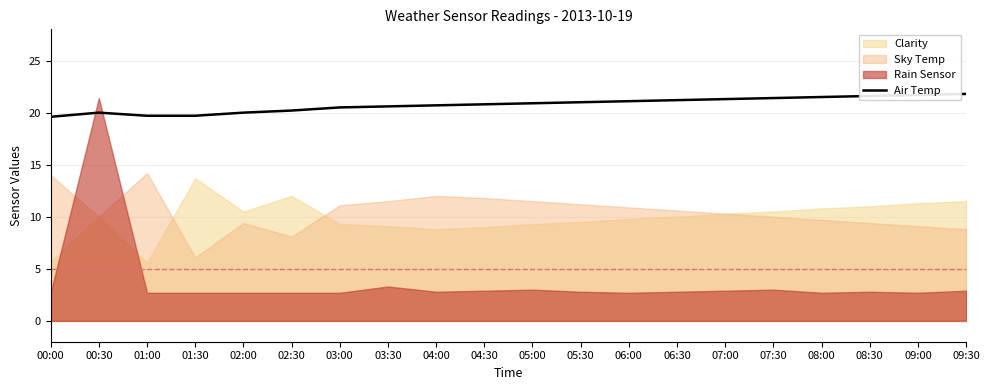

True or false: Air Temp has a value of 35.5 at 01:30.

False